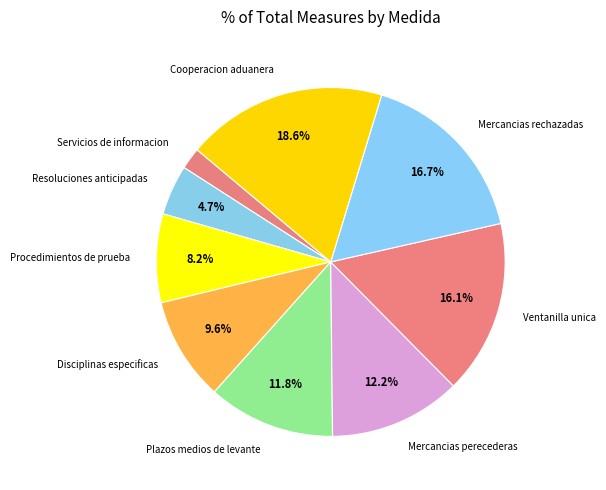

Is the sum of Resoluciones anticipadas and Servicios de informacion greater than half?

No